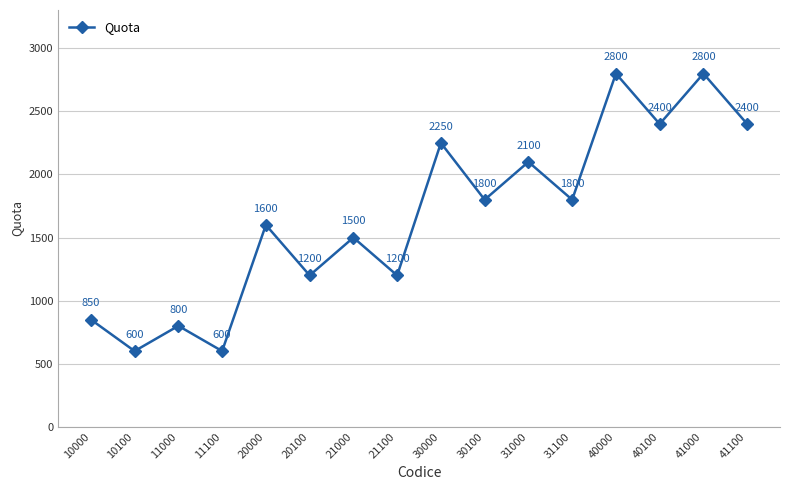

What is the value of the 3rd point from the left?

800